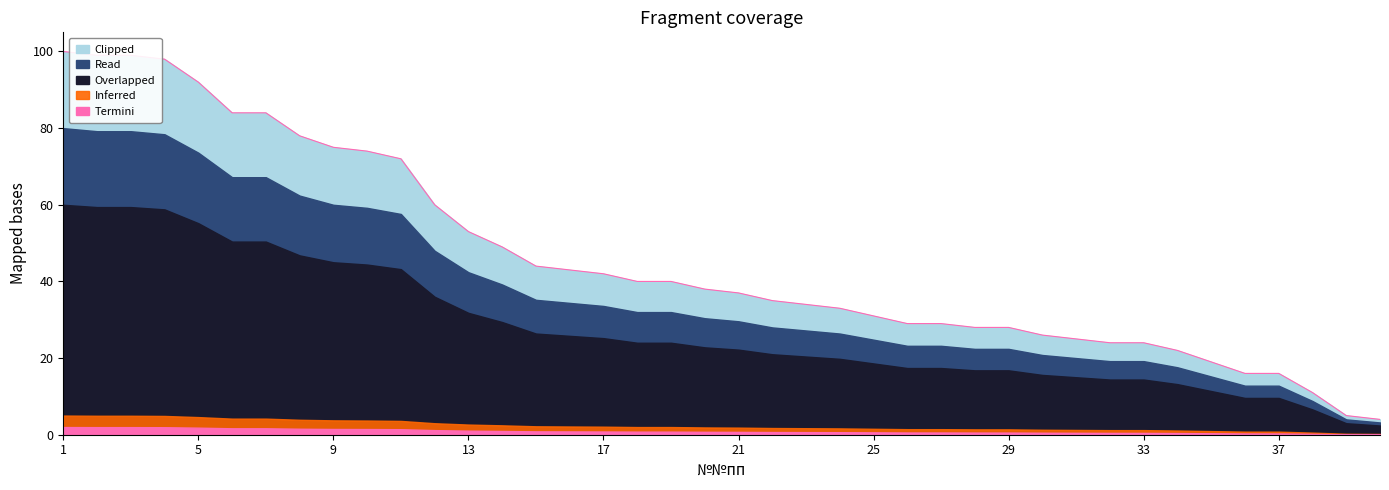

What is the maximum value shown in the chart?

100